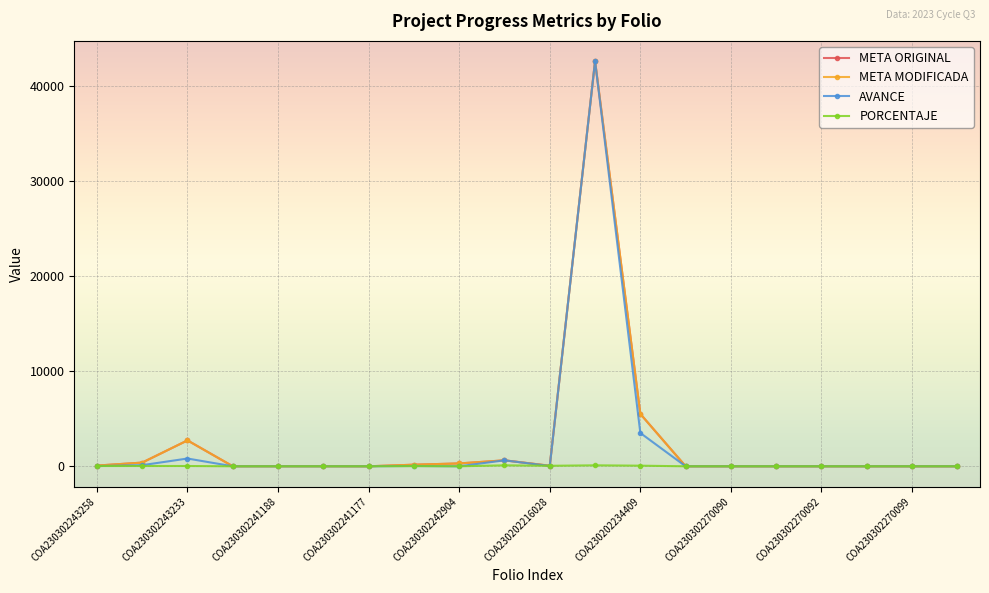

Which series has the widest spread of values?

AVANCE